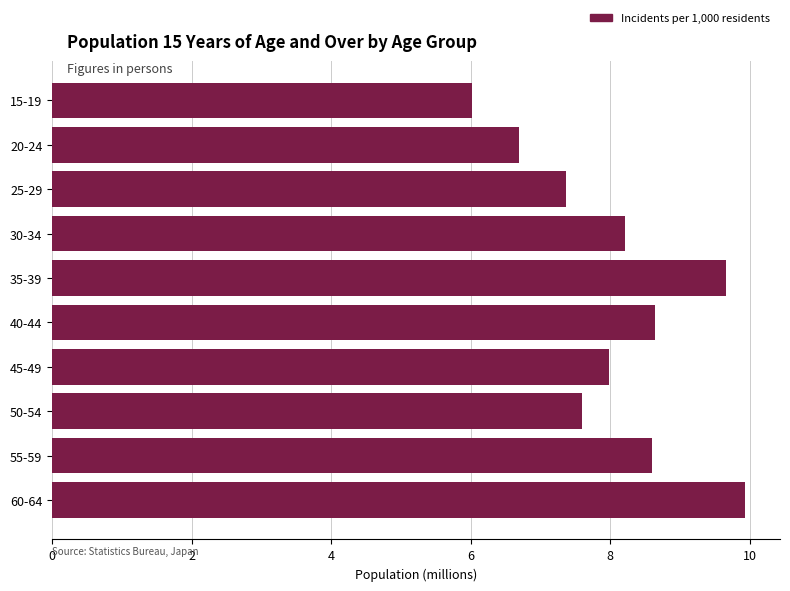

The chart shows a value of 8.6 at 55-59. True or false?

True